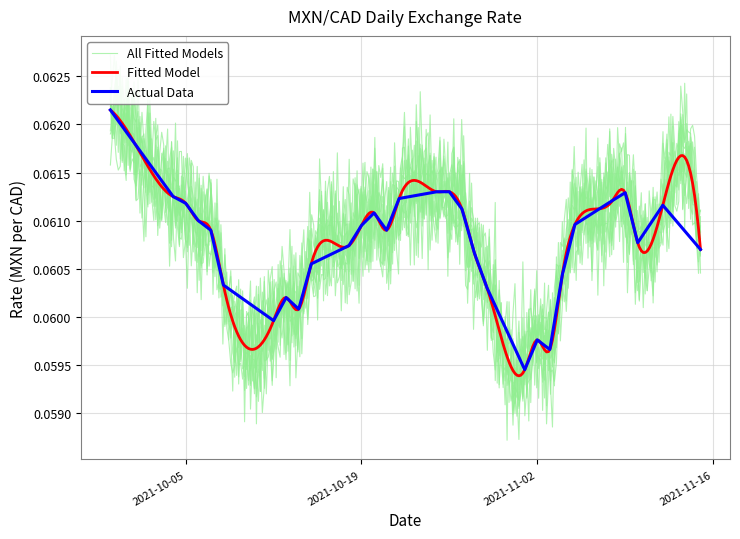

How many points are higher than both their immediate neighbors (excluding endpoints)?

5